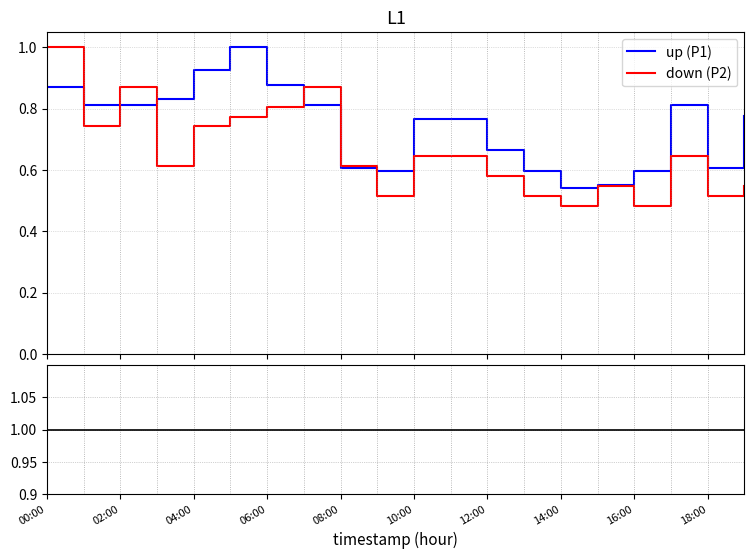

True or false: center has more than 1 interior local peaks.

False